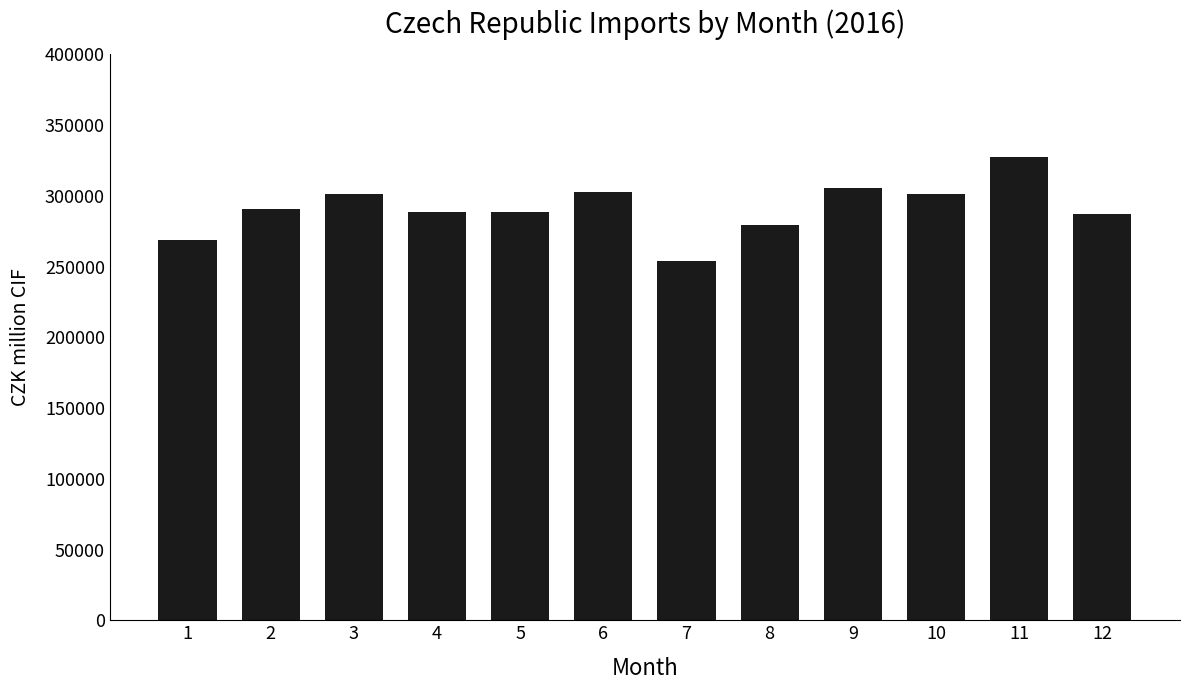

True or false: the data shows 66288 at 9.

False